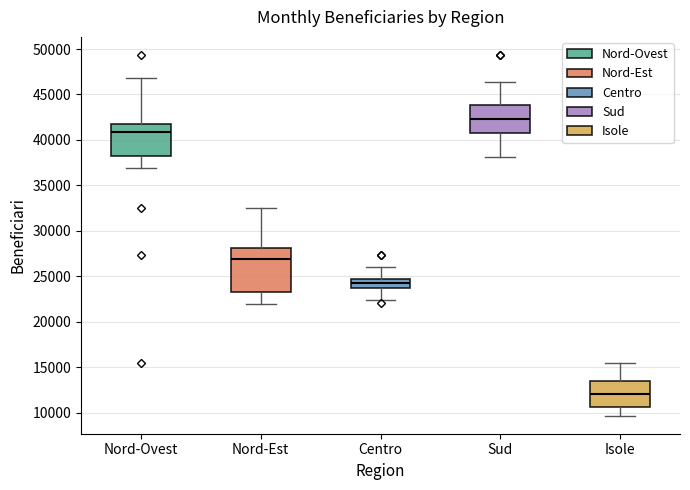

Reading left to right, transcribe this box plot: for each box, give where its median line is, the range the box spans, and where its two whiskers end, as read against the y-axis. The values are not printed on the chart, so give them approximately, as read against the axis.

Nord-Ovest: median 41000, box 38500 to 41500, whiskers 37000 to 47000
Nord-Est: median 27000, box 23500 to 28000, whiskers 22000 to 32500
Centro: median 24500 (inside the box), box 23500 to 24500, whiskers 22500 to 26000
Sud: median 42500, box 41000 to 44000, whiskers 38000 to 46500
Isole: median 12000, box 10500 to 13500, whiskers 9500 to 15500